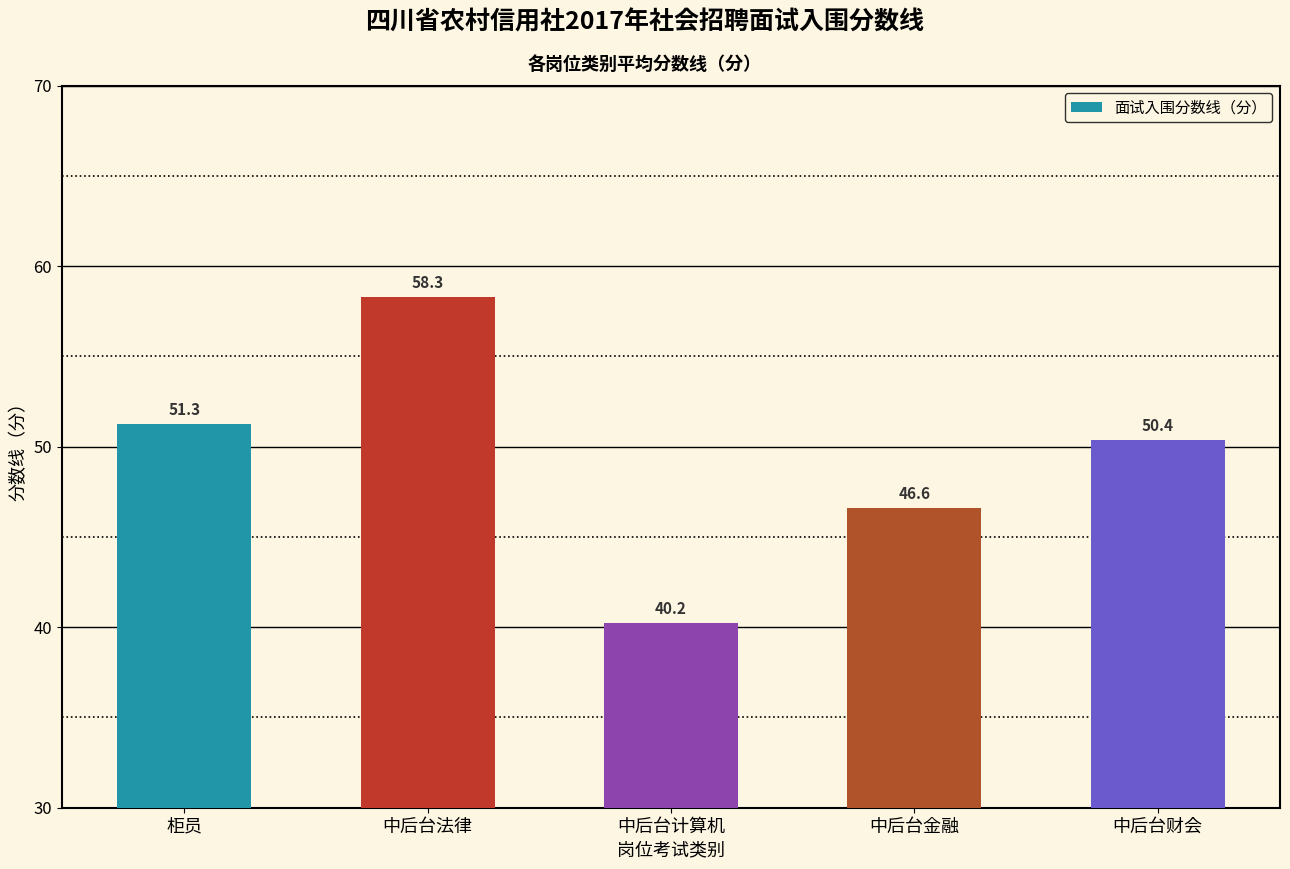

What is the sum of the values at 中后台财会 and 柜员?

101.7